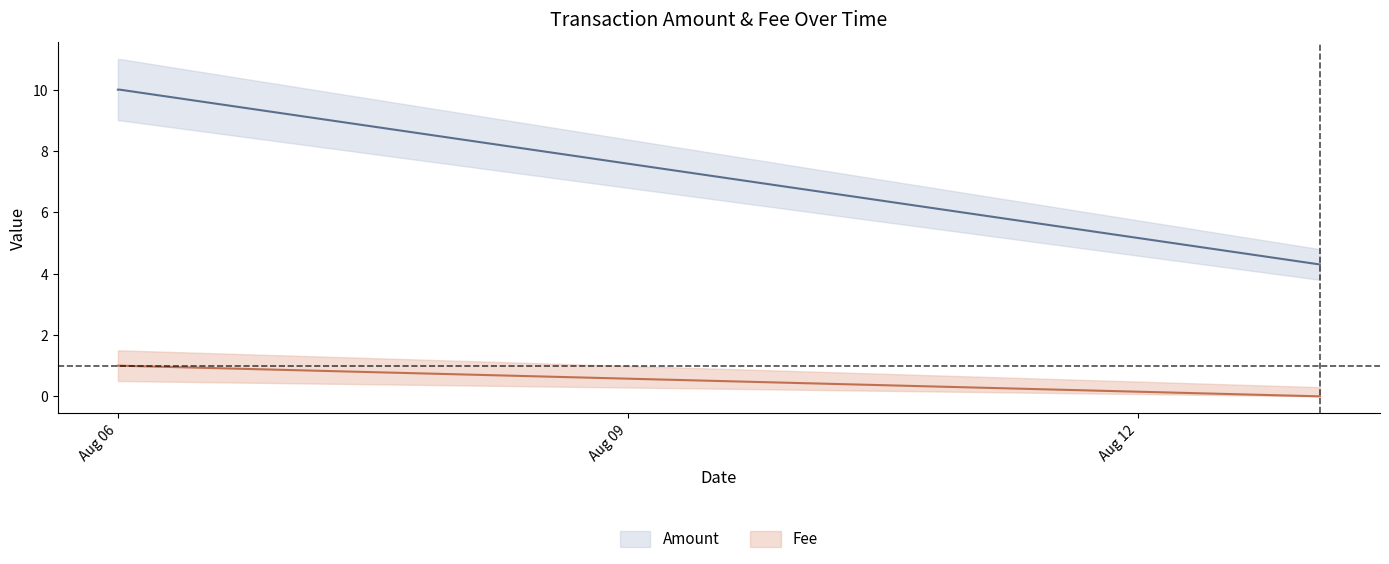

What is the difference between the Amount values at 2016-08-06 00:15:55 and 2016-08-13 01:45:10?

5.7